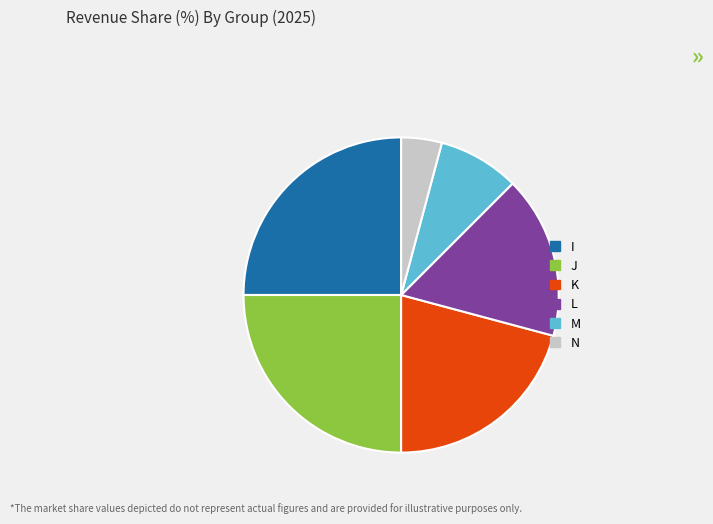

Is it true that L is 1% of the pie?

False